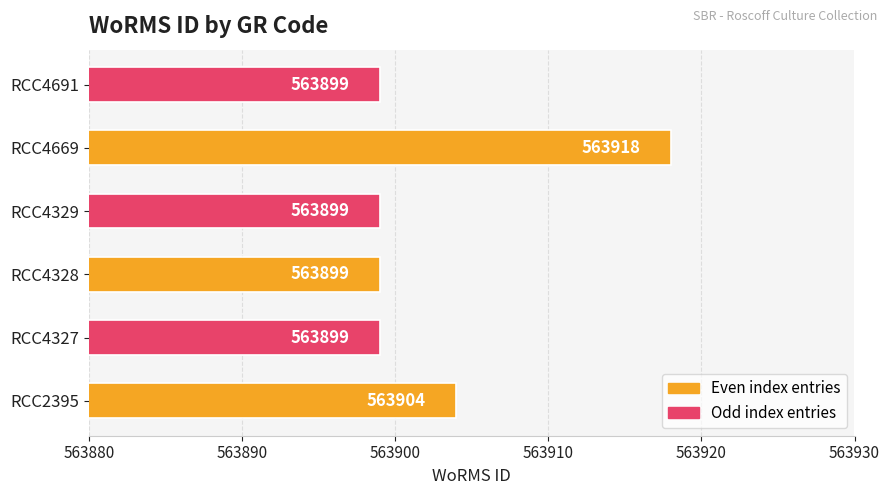

What is the ratio of the value at RCC4669 to the value at RCC4327?

1.0